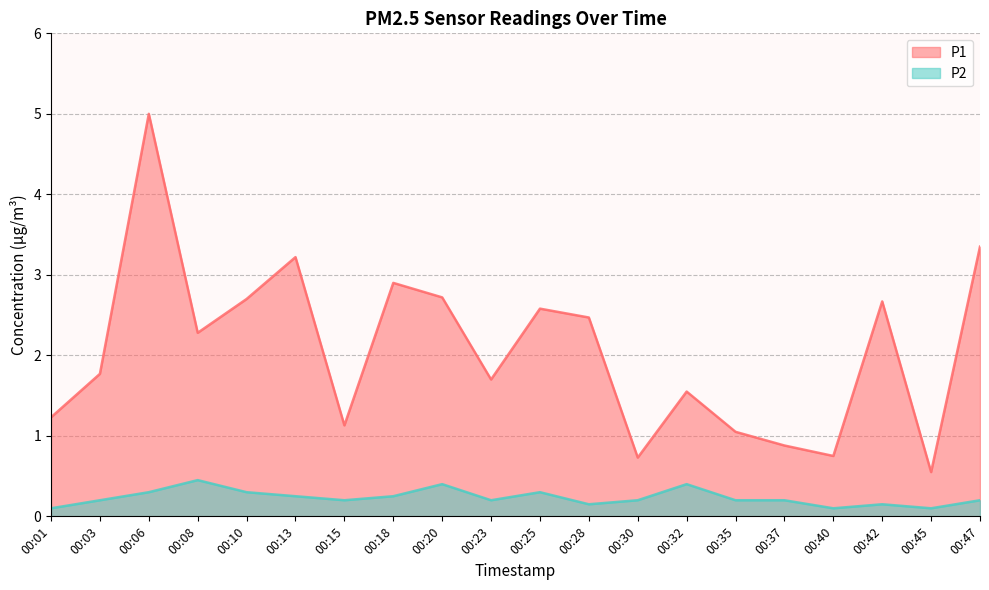

Where is the first local minimum for P2?

00:15